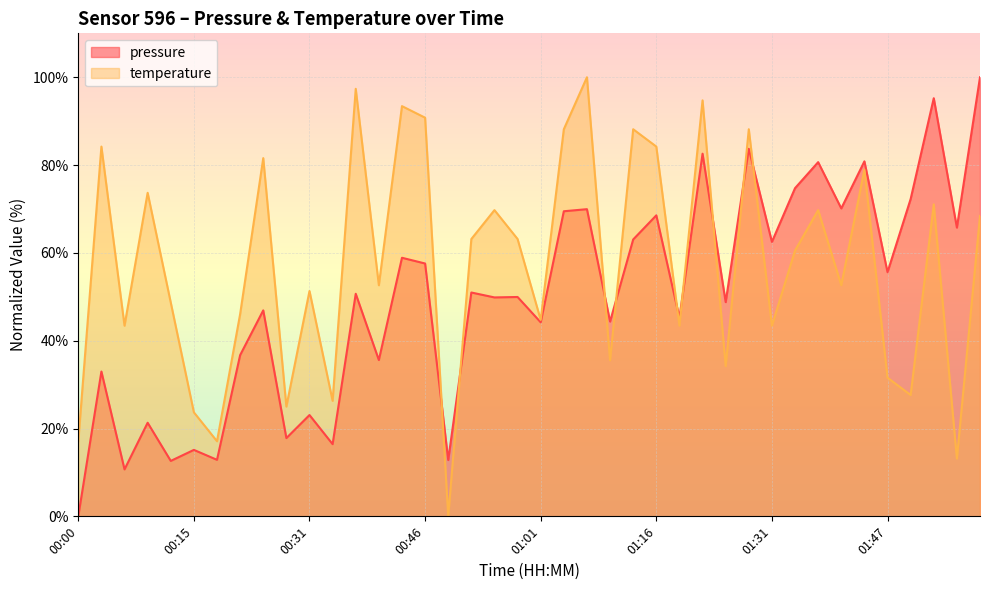

Is the value of temperature at 01:34 greater than the value of pressure at 00:46?

Yes